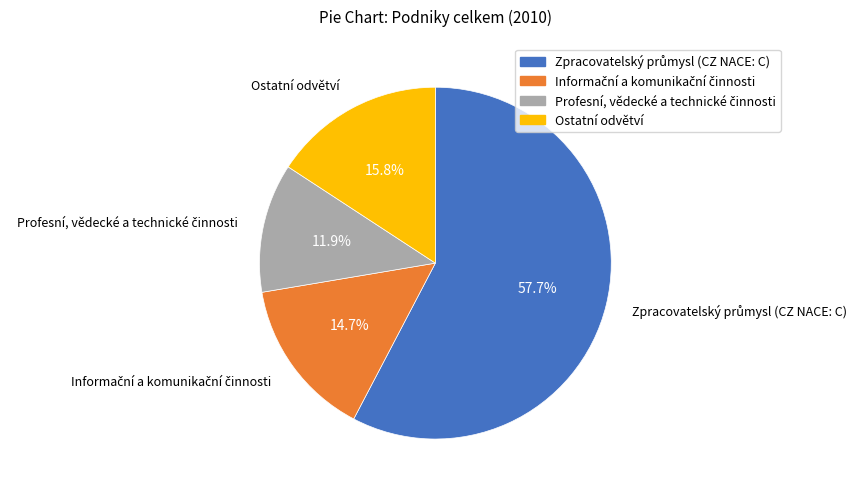

What portion of the pie excludes Ostatní odvětví?

84.2%